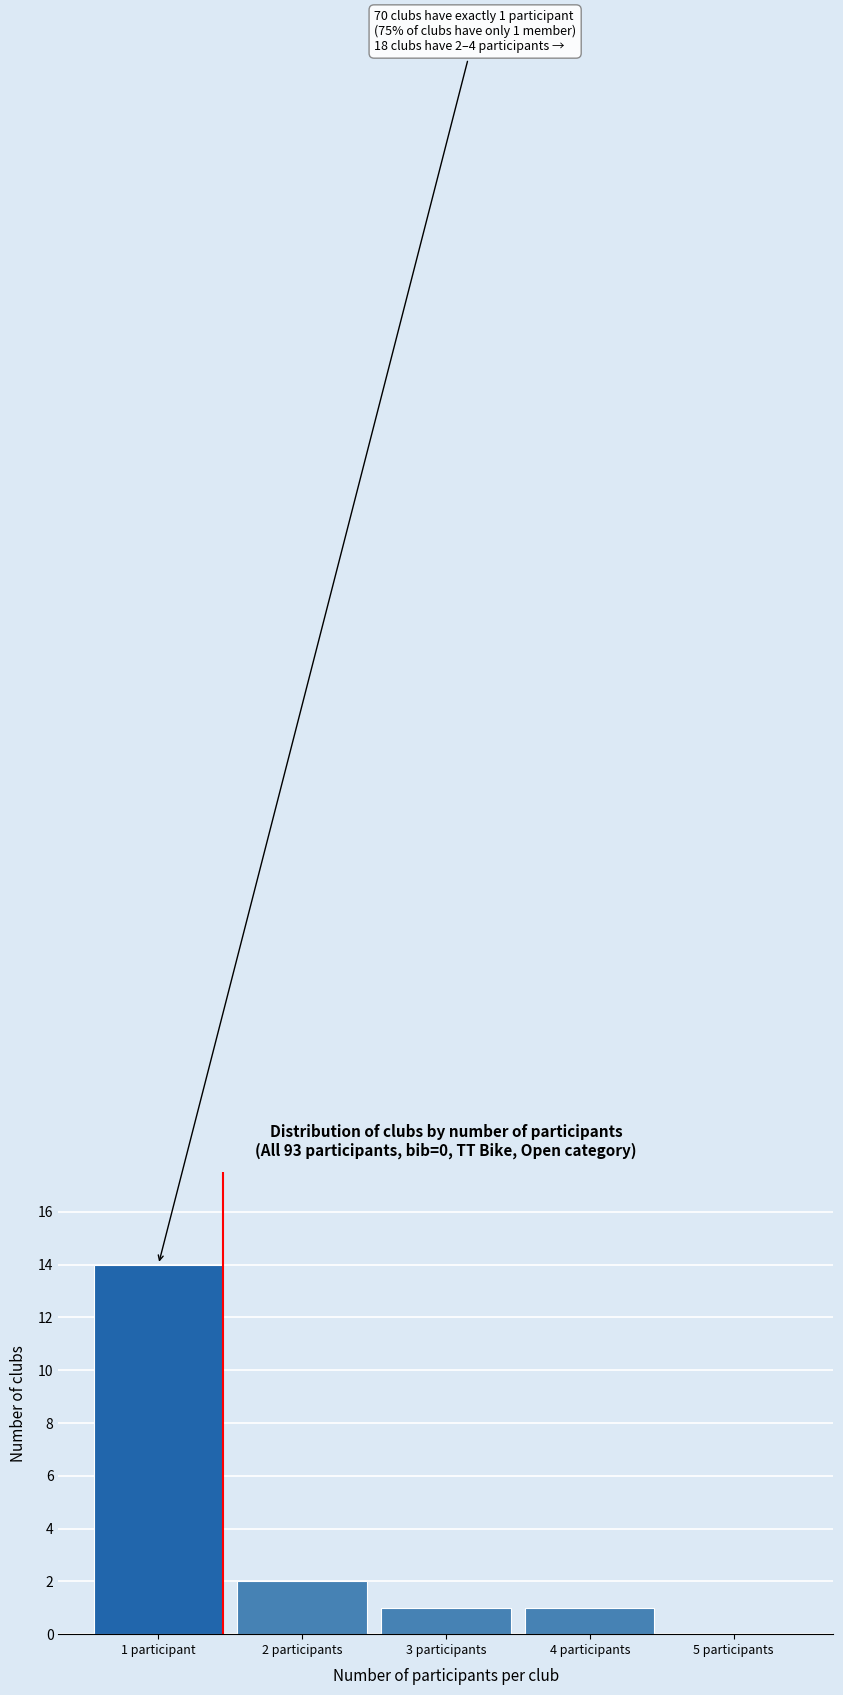

Reading right to left, list all the values displayed in this chart.

5 participants=0	4 participants=1	3 participants=1	2 participants=2	1 participant=14